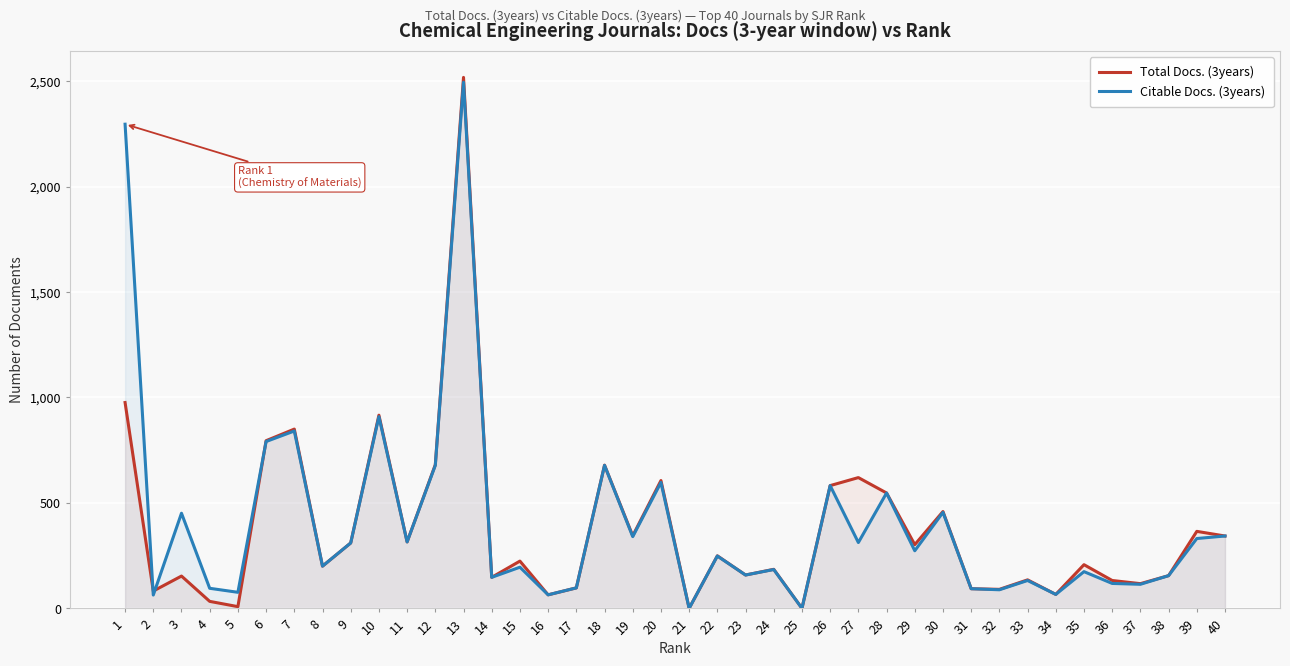

How many data points in Total Docs. (3years) are above 224?

19